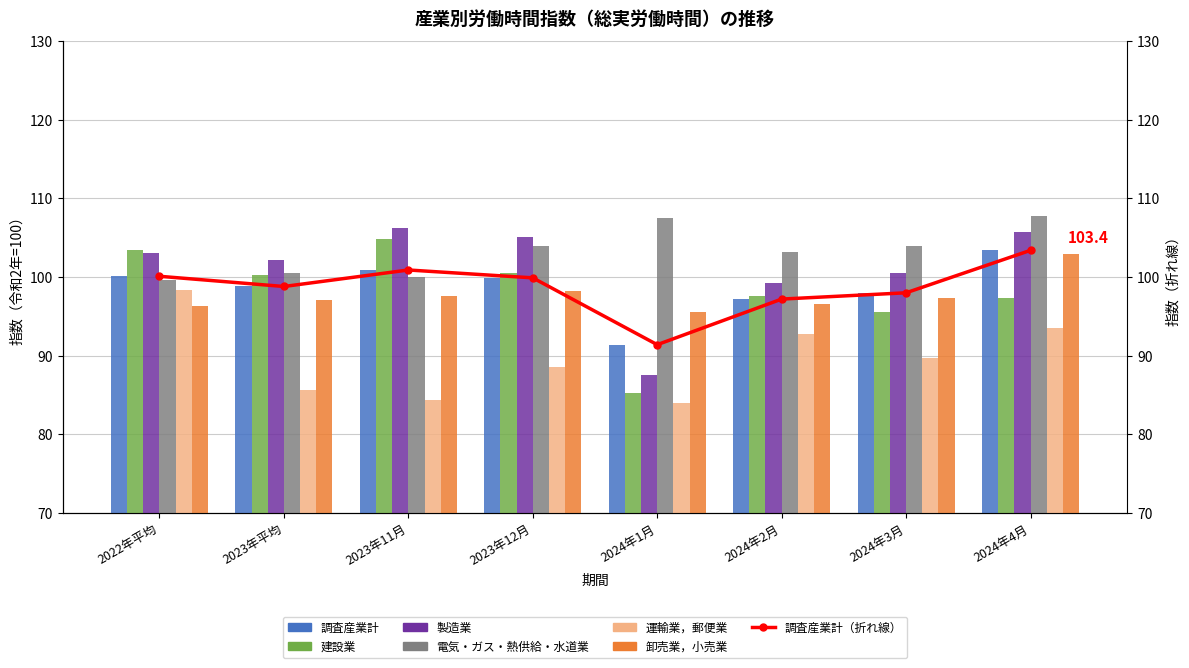

Between 2023年11月 and 2024年3月, which is larger?

2023年11月